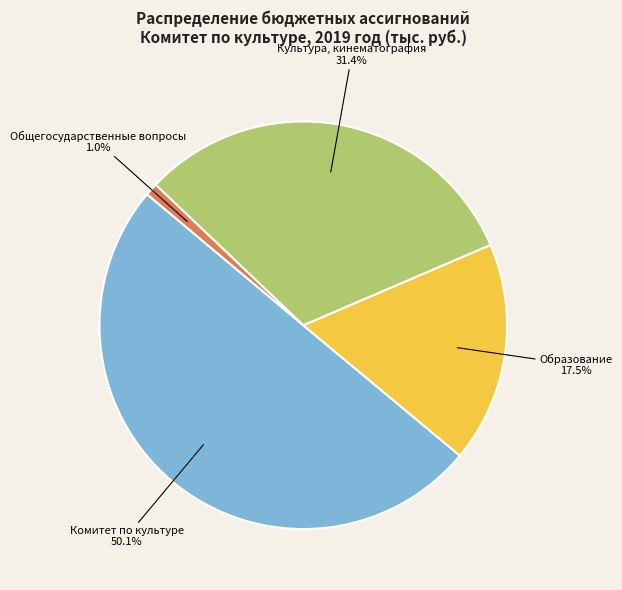

Rank the categories by value from lowest to highest.

Общегосударственные вопросы, Образование, Культура, кинематография, Комитет по культуре